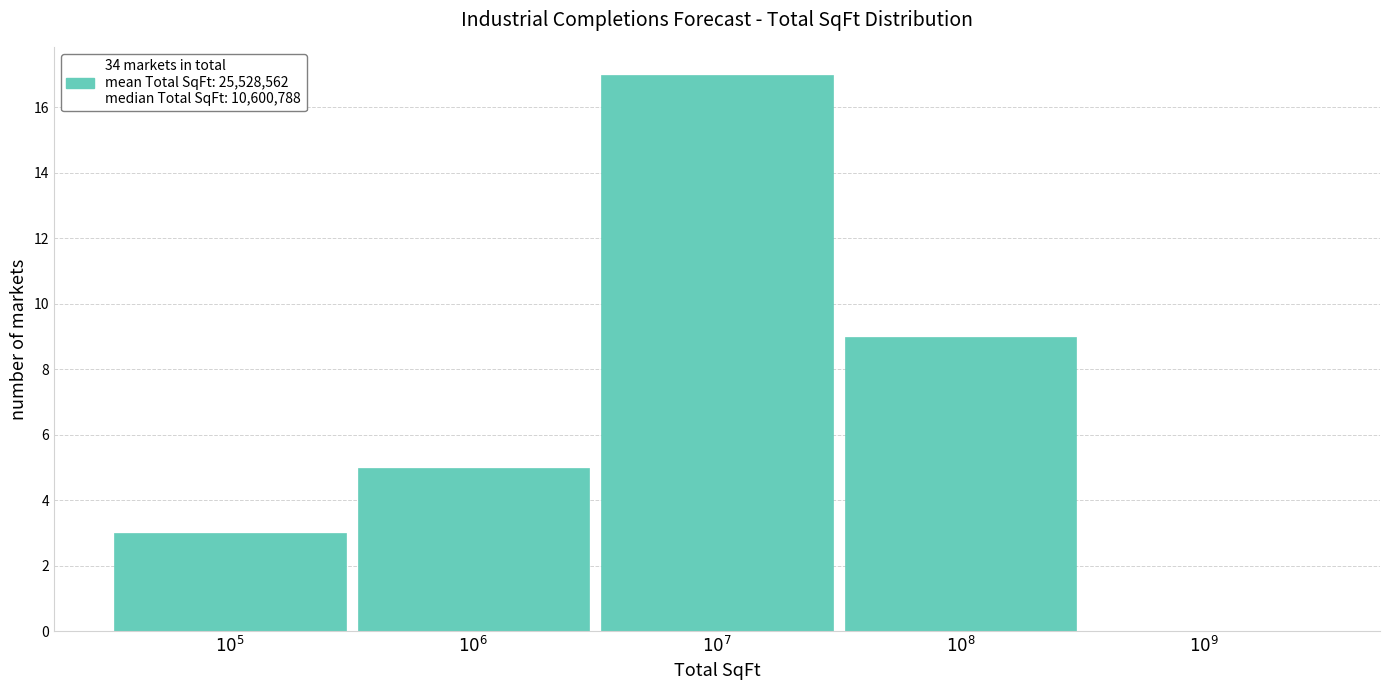

What is the greatest value displayed?

17